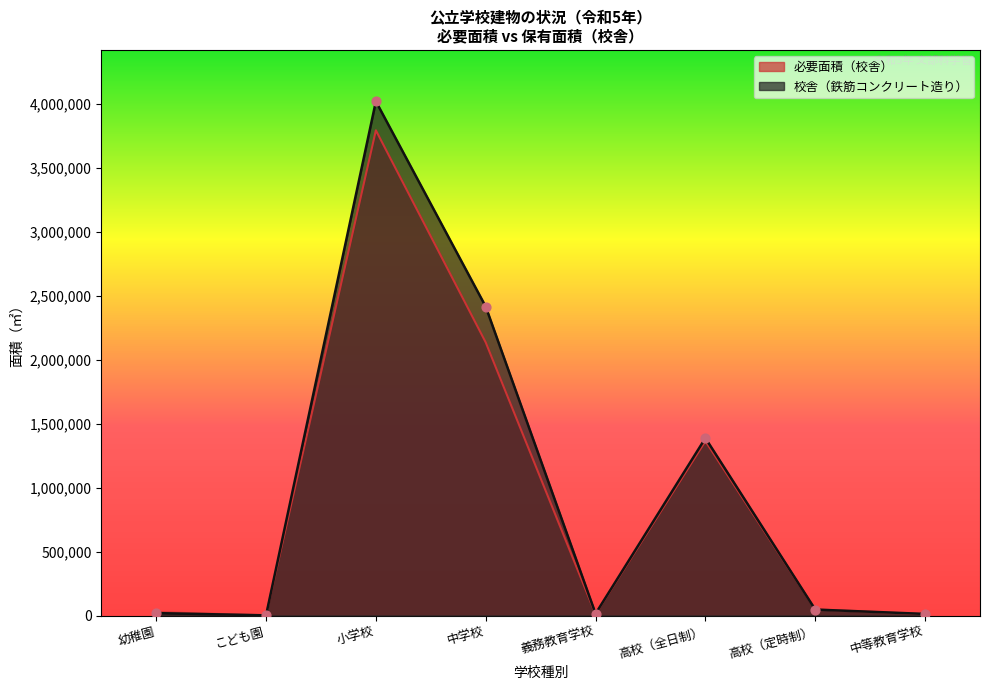

At which category is the sum across all series the highest?

小学校